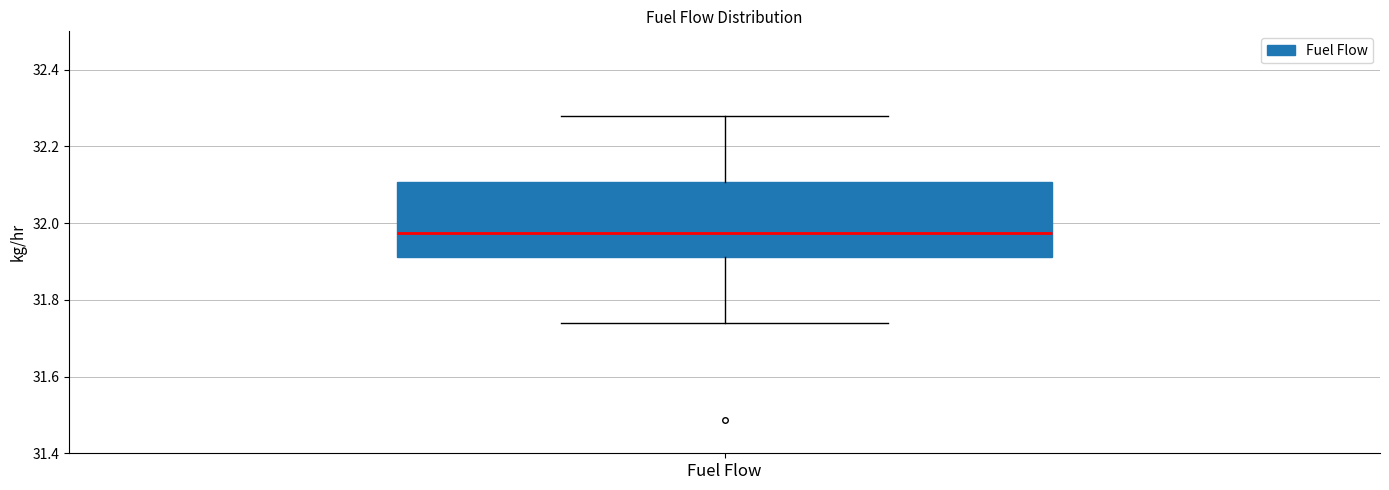

Where is the lower edge of the box for Fuel Flow on the y-axis? The values are not printed on the chart, so give them approximately, as read against the axis.

31.92